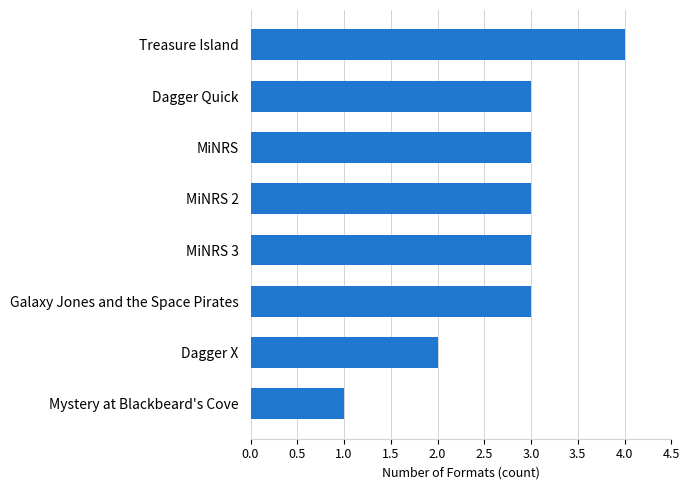

At which label is the value closest to 2?

Dagger X